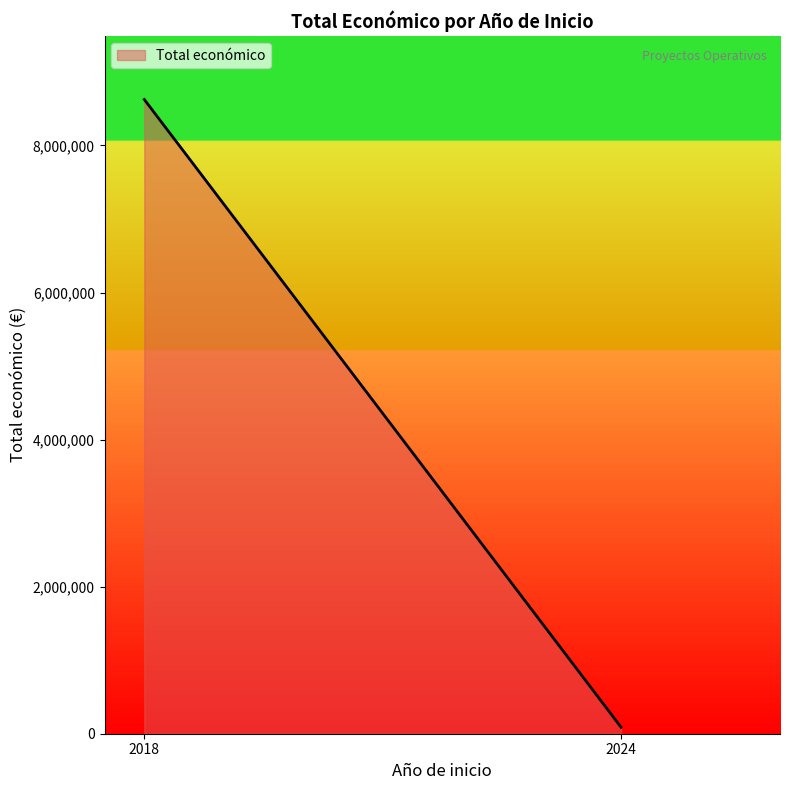

What is the sum of all values?

8714072